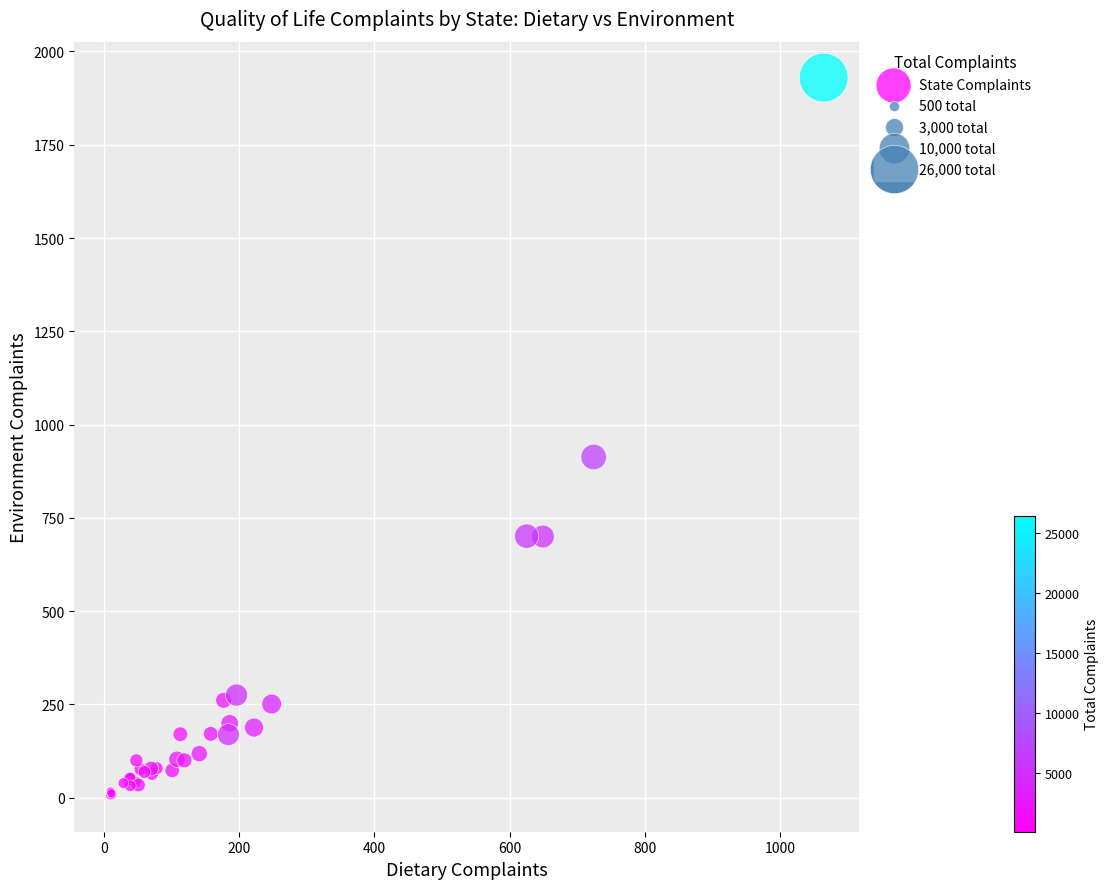

What Y value in the scatter plot is closest to 967?

913